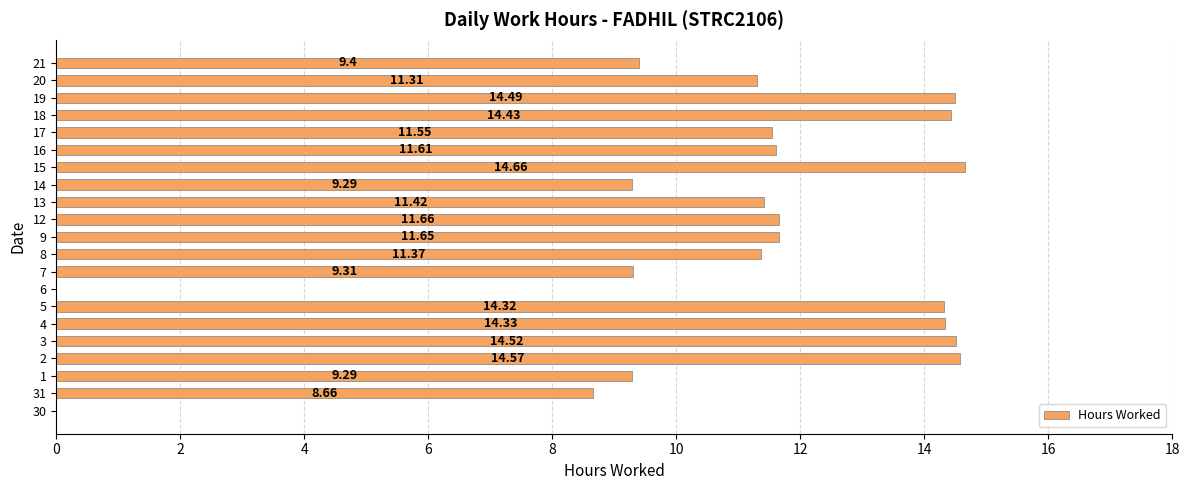

What is the sum of all values?

227.8